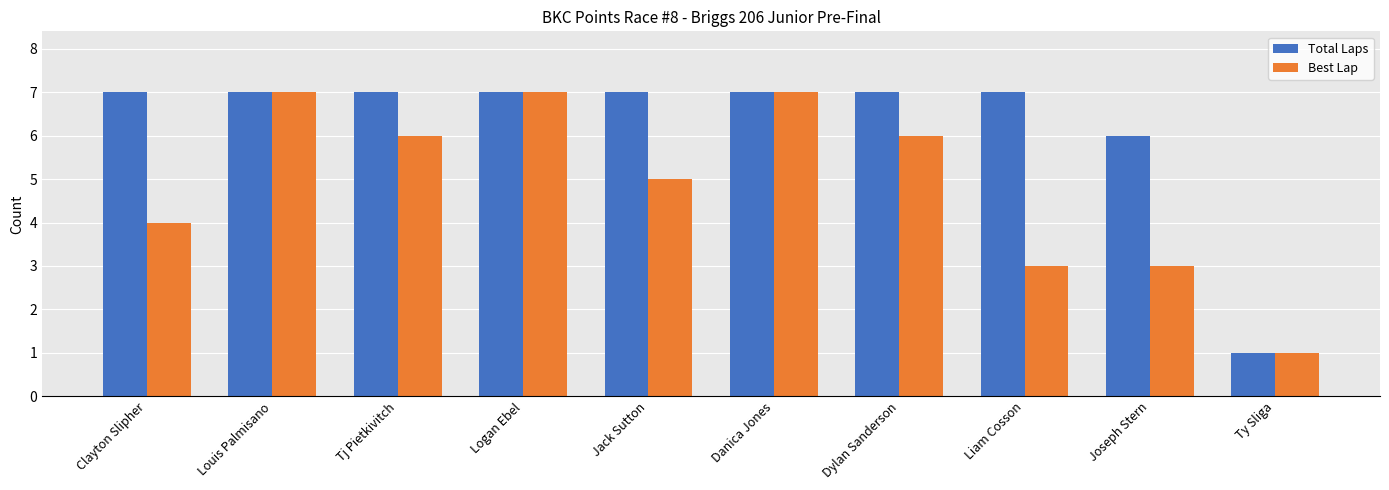

How many data points in Total Laps are less than 7?

2